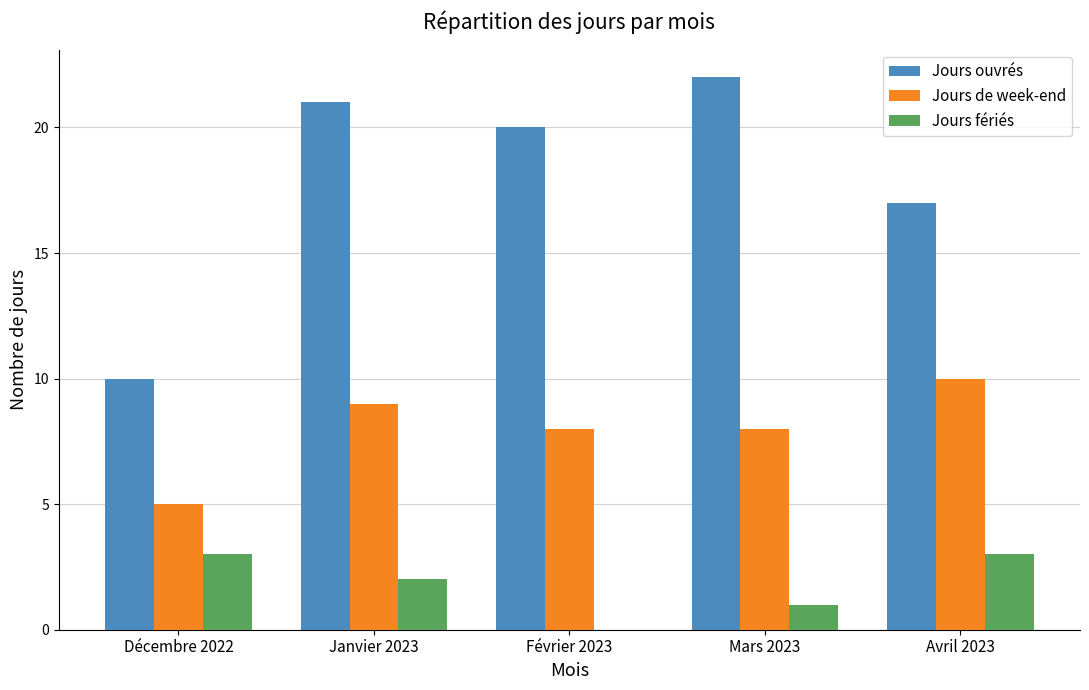

Which category has the highest value in the Jours ouvrés series?

Mars 2023